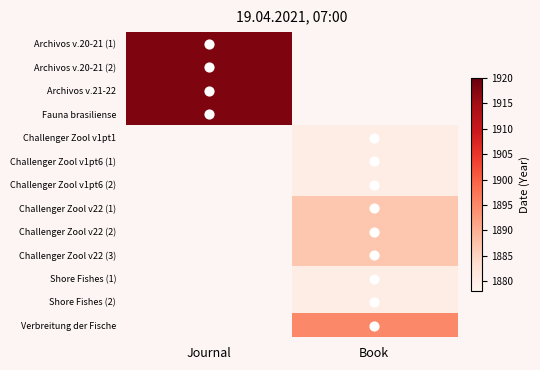

At how many categories does at least one series exceed 1906?

1